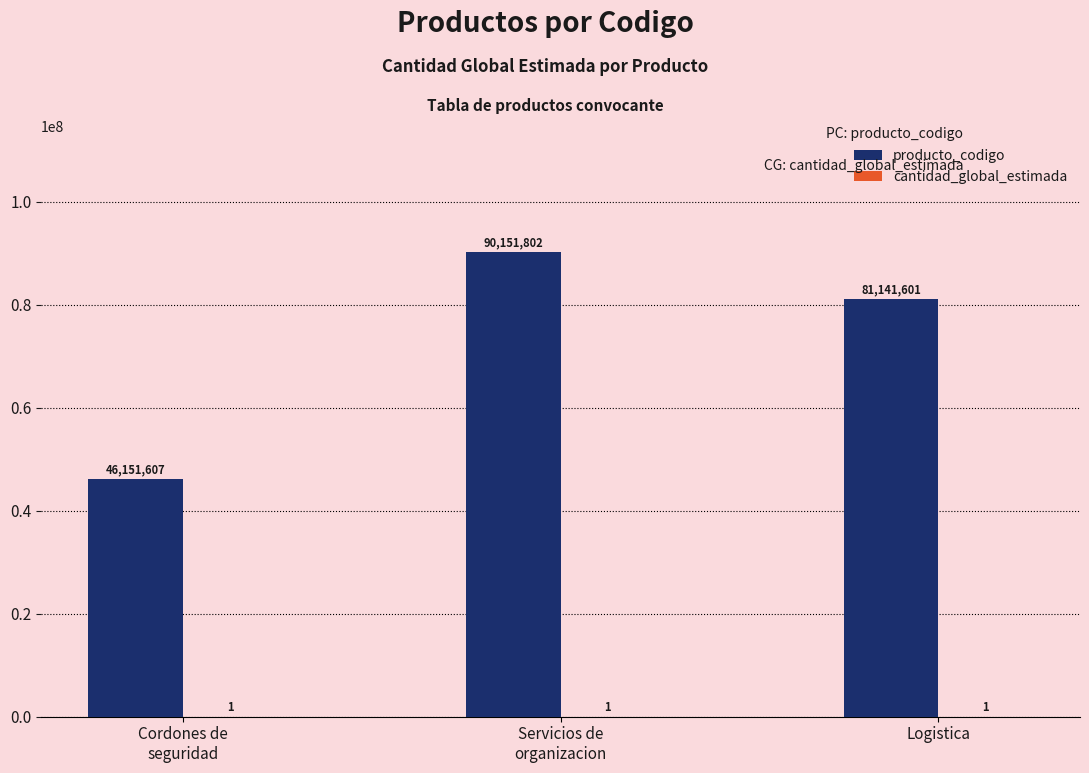

What is the maximum value shown in the chart?

90151802